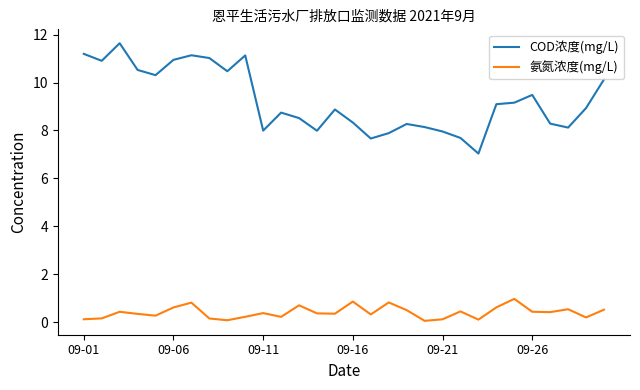

What is the difference between the maximum and minimum values in the 氨氮浓度(mg/L) series?

0.9